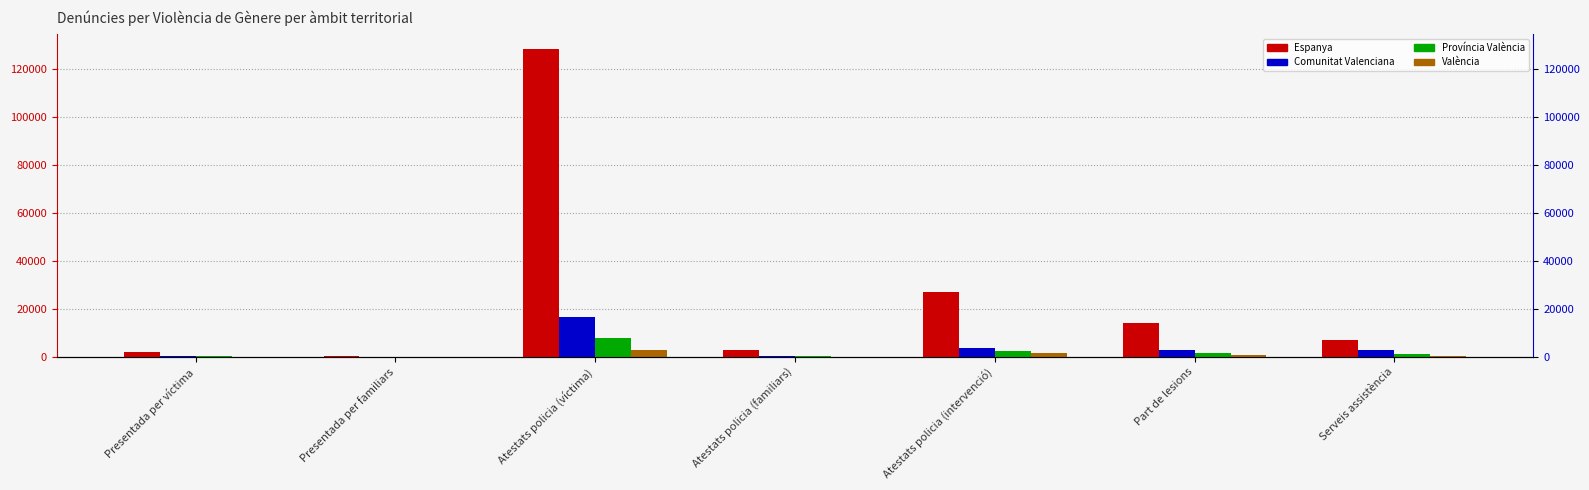

What is the label of the 2nd bar from the left?

Presentada per familiars